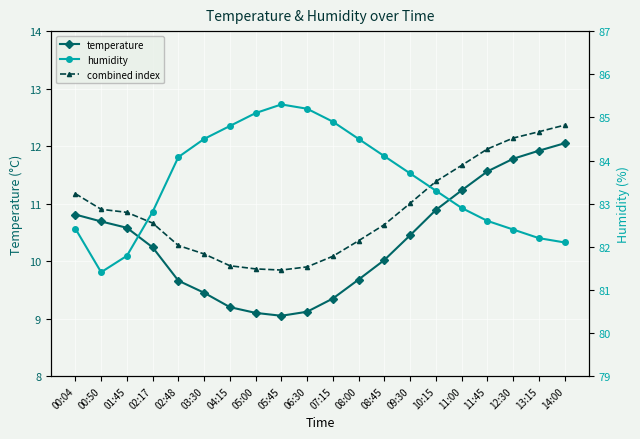

How many data points in temperature are less than 10?

8